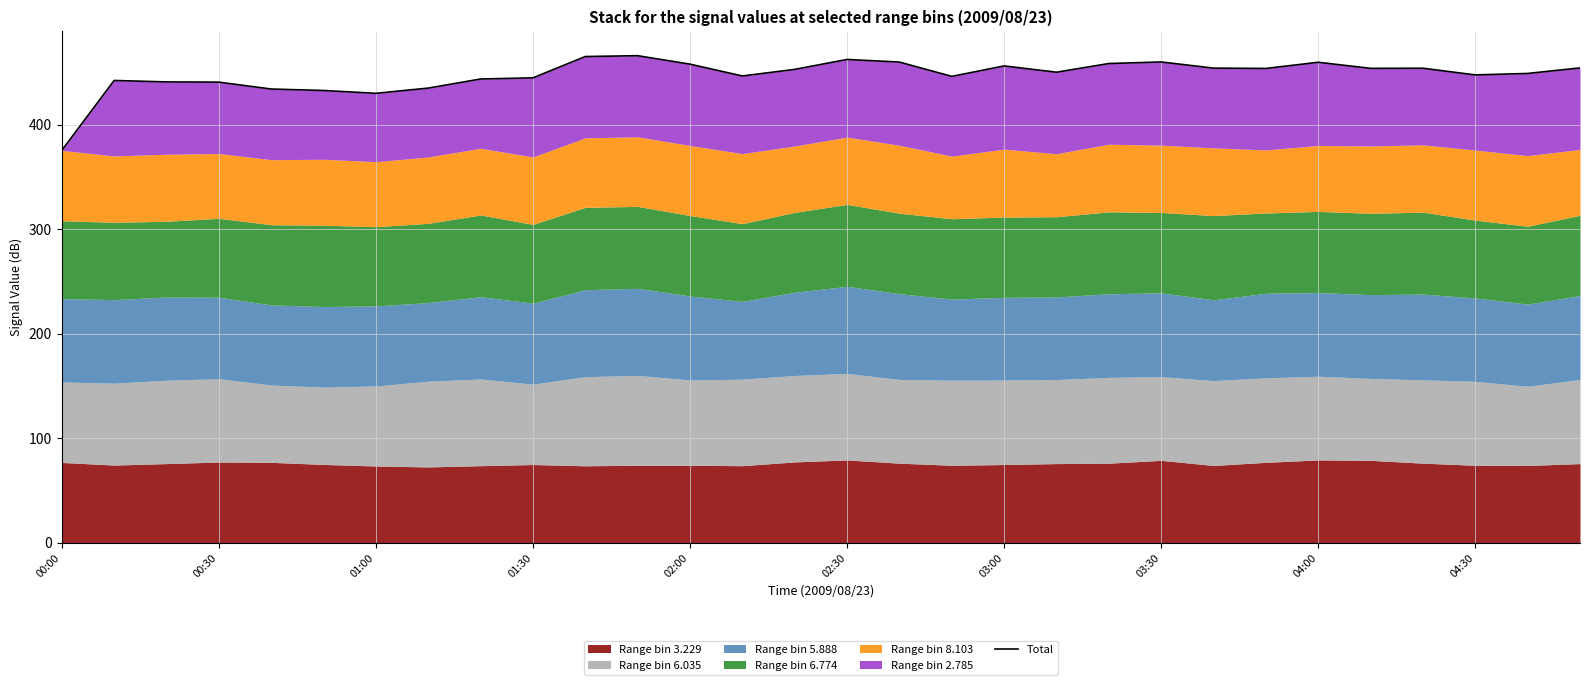

The chart shows a value of 445.0 at 01:30. True or false?

True